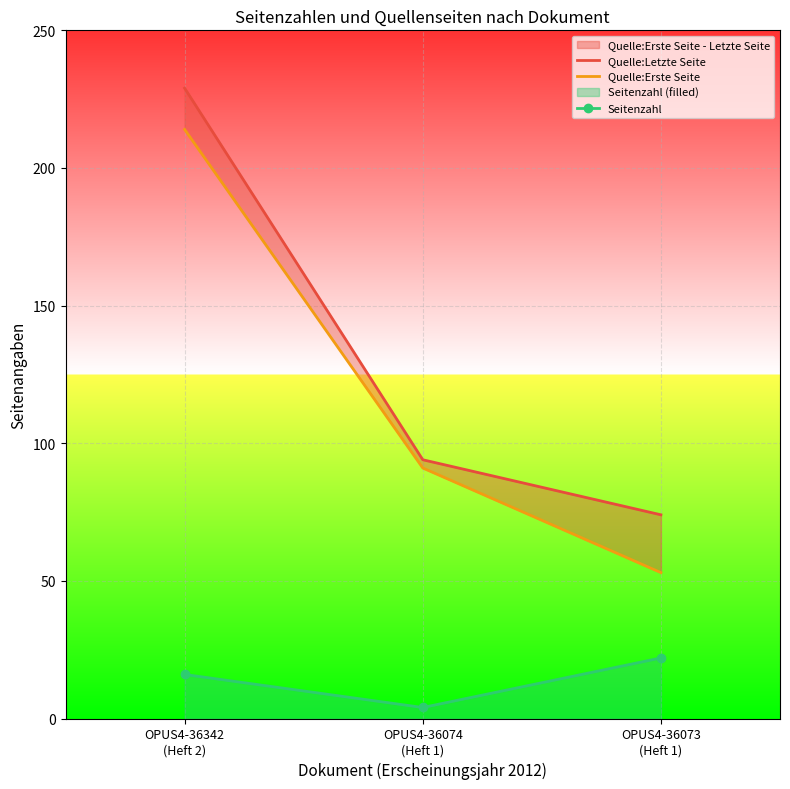

Which series changed the most between OPUS4-36342
(Heft 2) and OPUS4-36073
(Heft 1)?

Quelle:Erste Seite